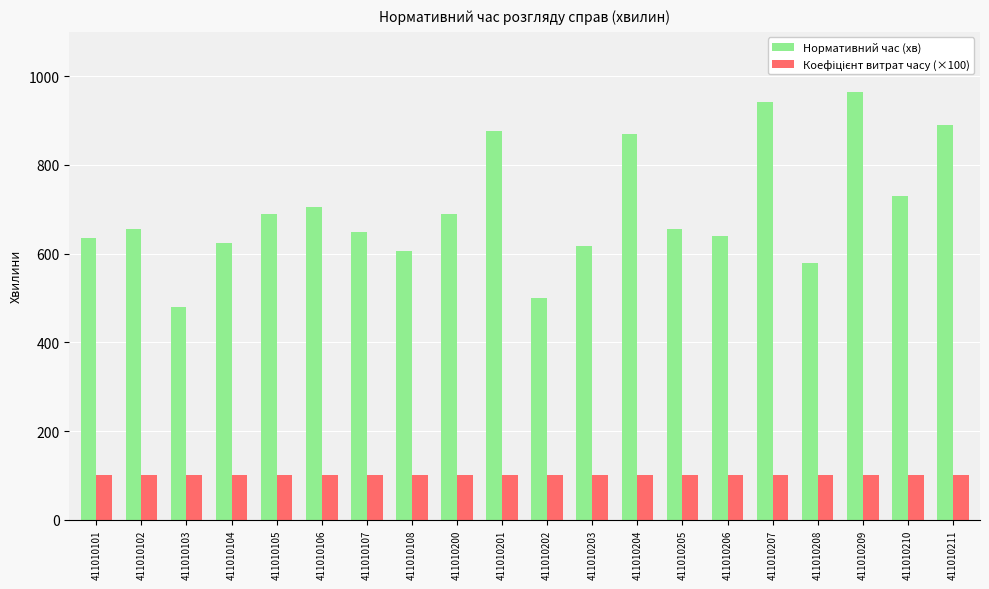

At how many categories does at least one series exceed 129?

20